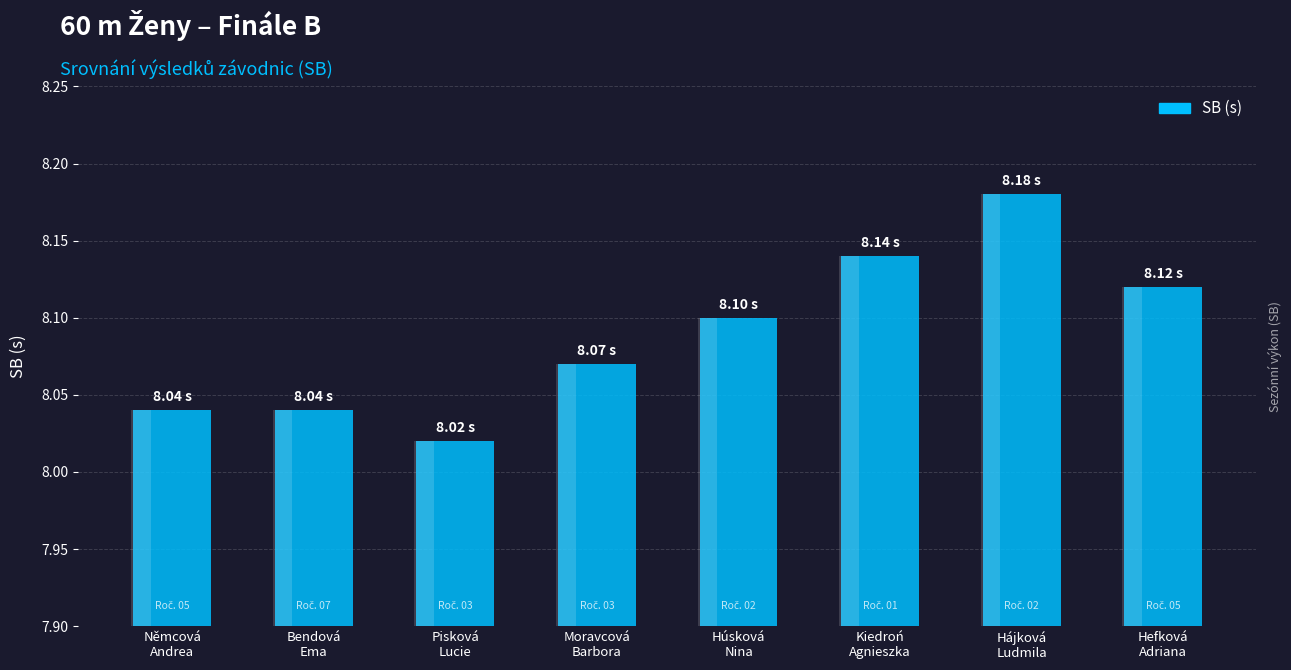

Rank the categories by value from highest to lowest.

Hájková
Ludmila, Kiedroń
Agnieszka, Hefková
Adriana, Húsková
Nina, Moravcová
Barbora, Němcová
Andrea, Bendová
Ema, Pisková
Lucie